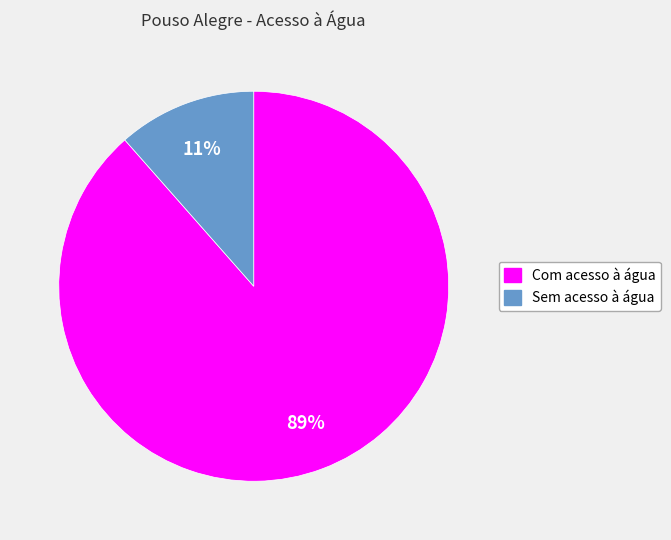

Is the sum of Com acesso à água and Sem acesso à água greater than half?

Yes